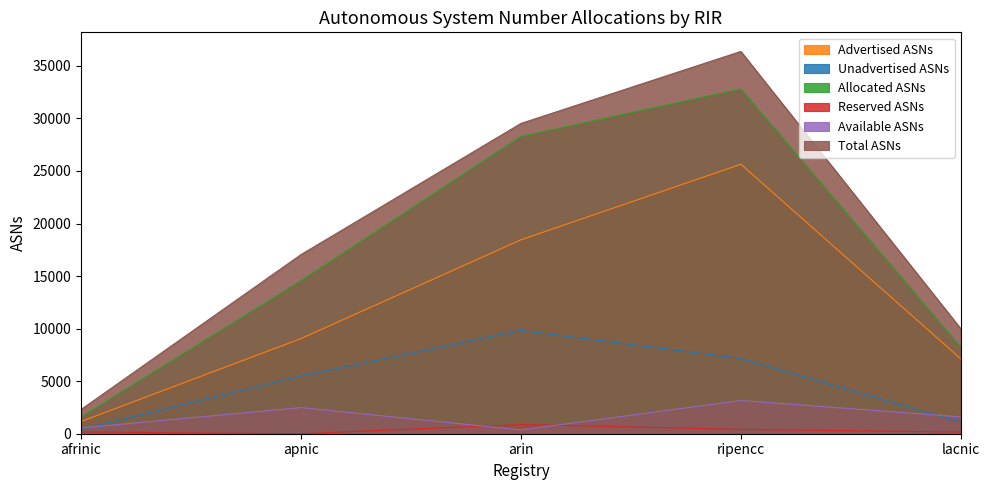

At which label is Available ASNs closest to 1761?

lacnic